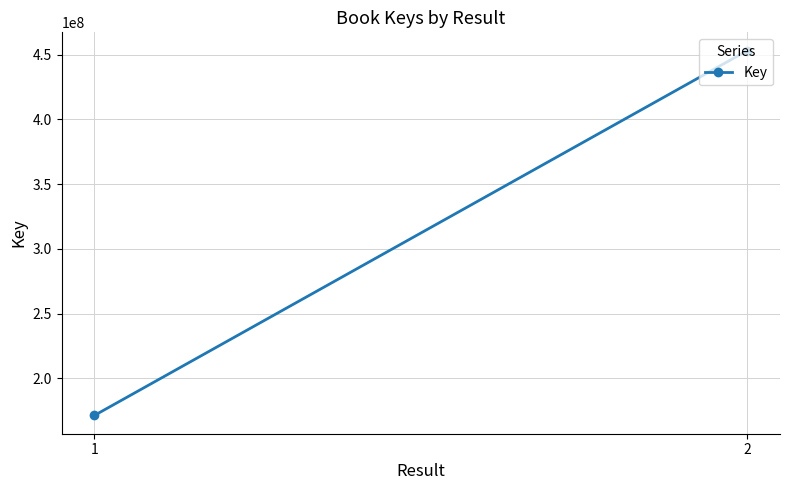

How many lines are shown in the chart?

1